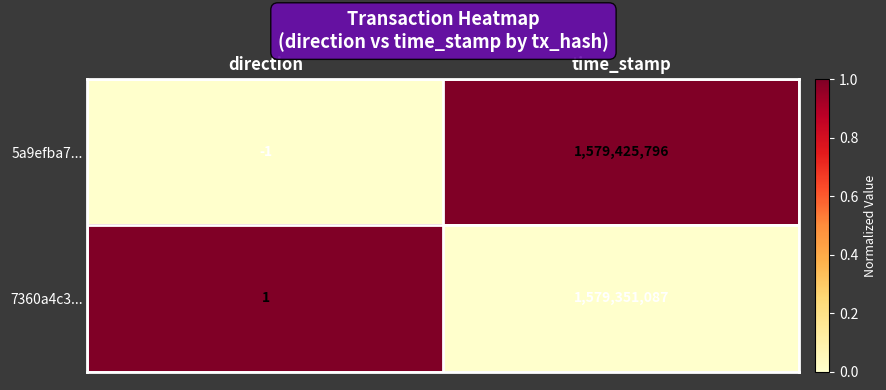

At how many categories does at least one series exceed 0?

2